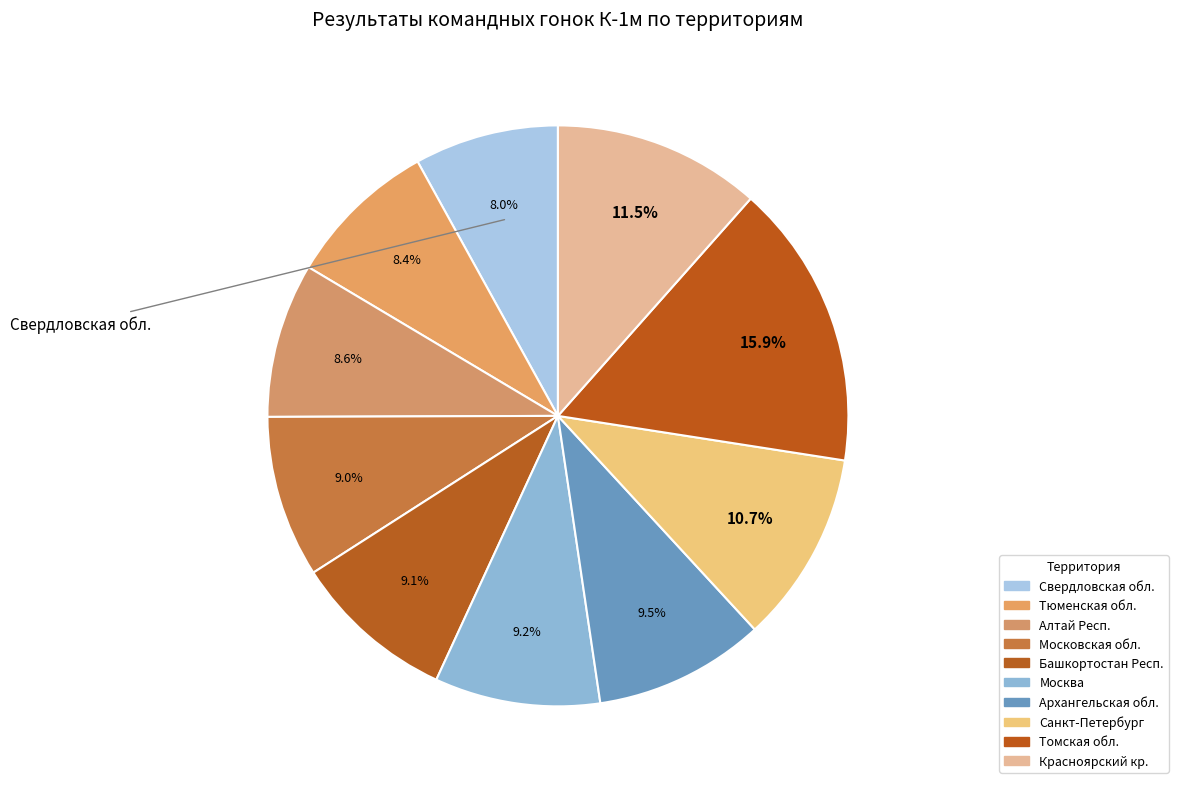

How many slices are in this pie chart?

10